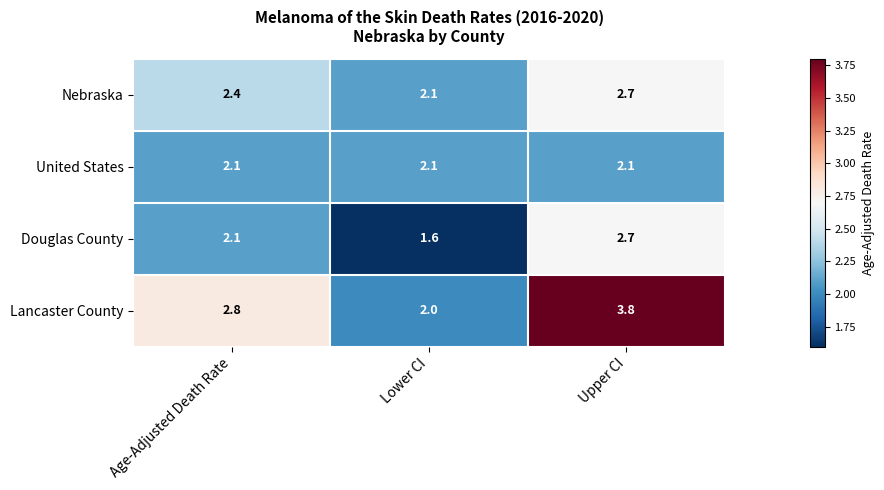

What is the average value of the Douglas County series?

2.1